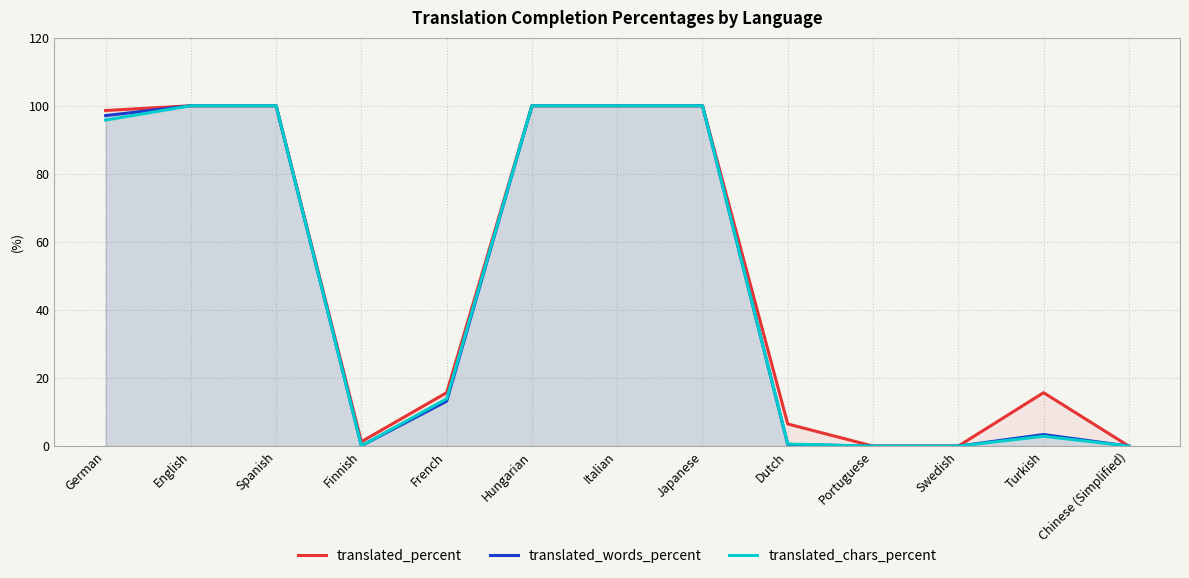

What is the average value of the translated_percent series?

49.1